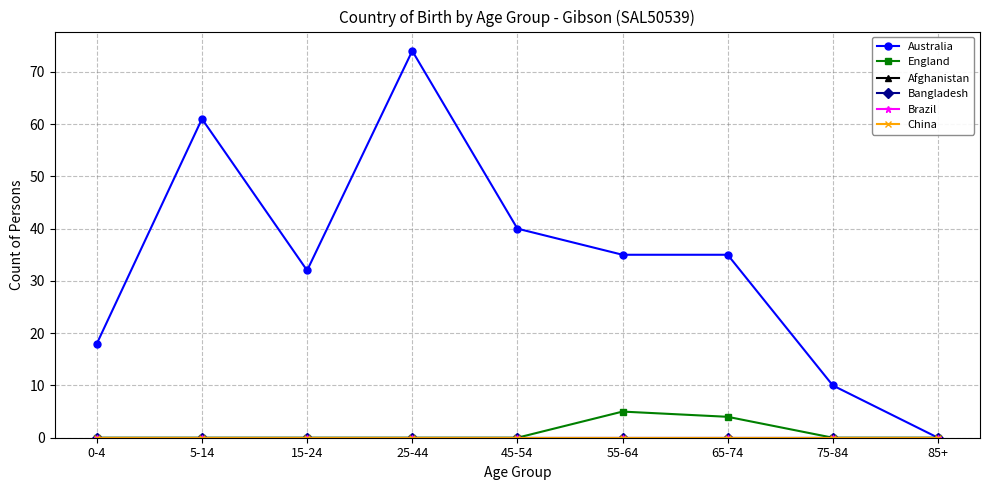

Does the chart have visible grid lines?

Yes